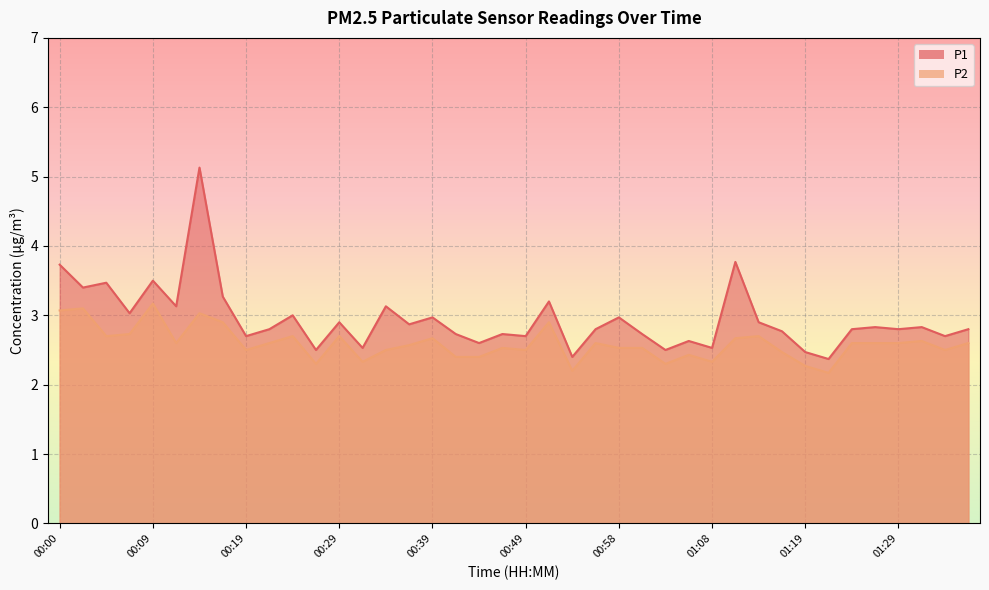

Reading left to right, extract all data points from this chart.

P1: 00:00=3.7	00:02=3.4	00:04=3.5	00:07=3.0	00:09=3.5	00:12=3.1	00:14=5.1	00:17=3.3	00:19=2.7	00:22=2.8	00:24=3.0	00:27=2.5	00:29=2.9	00:31=2.5	00:34=3.1	00:36=2.9	00:39=3.0	00:41=2.7	00:44=2.6	00:46=2.7	00:49=2.7	00:51=3.2	00:54=2.4	00:56=2.8	00:58=3.0	01:01=2.7	01:03=2.5	01:06=2.6	01:08=2.5	01:11=3.8	01:14=2.9	01:16=2.8	01:19=2.5	01:21=2.4	01:23=2.8	01:26=2.8	01:29=2.8	01:31=2.8	01:34=2.7	01:36=2.8
P2: 00:00=3.1	00:02=3.1	00:04=2.7	00:07=2.7	00:09=3.2	00:12=2.6	00:14=3.0	00:17=2.9	00:19=2.5	00:22=2.6	00:24=2.7	00:27=2.3	00:29=2.7	00:31=2.3	00:34=2.5	00:36=2.6	00:39=2.7	00:41=2.4	00:44=2.4	00:46=2.5	00:49=2.5	00:51=2.9	00:54=2.2	00:56=2.6	00:58=2.5	01:01=2.5	01:03=2.3	01:06=2.4	01:08=2.3	01:11=2.7	01:14=2.7	01:16=2.5	01:19=2.3	01:21=2.2	01:23=2.6	01:26=2.6	01:29=2.6	01:31=2.6	01:34=2.5	01:36=2.6